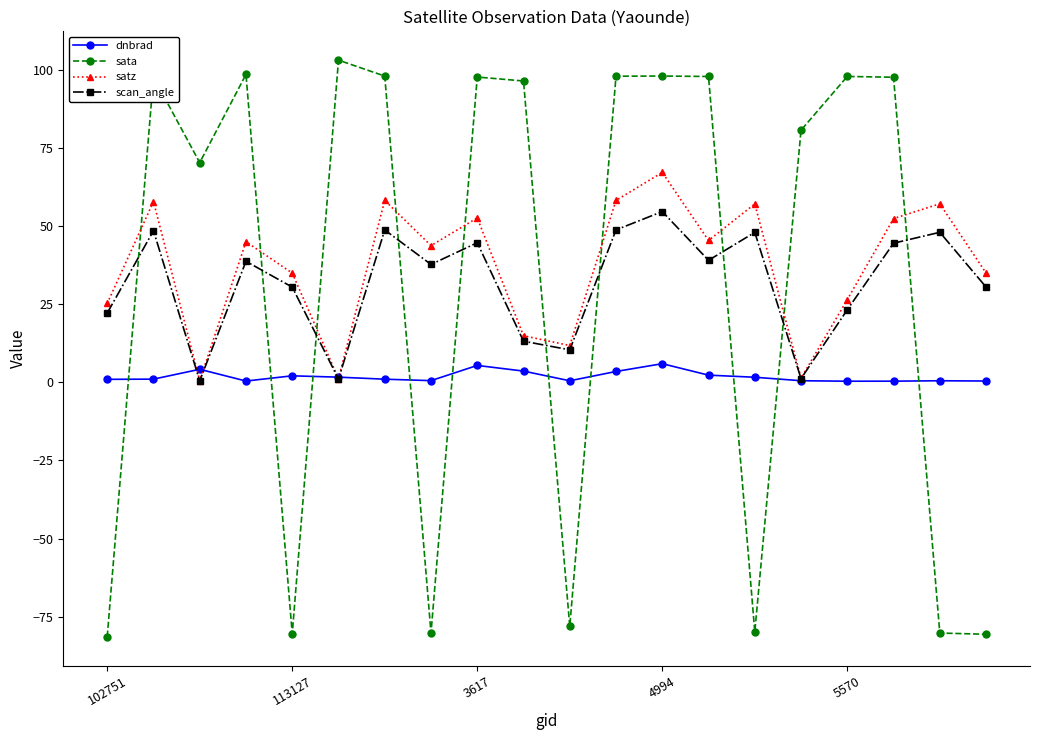

Does the chart have visible grid lines?

No